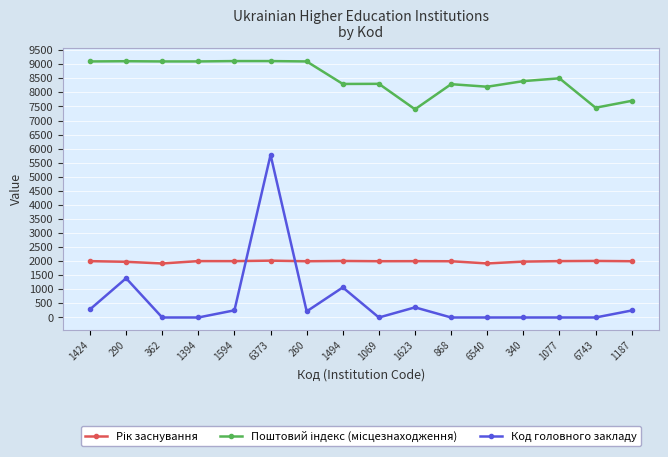

Which series has the largest range (max minus min)?

Код головного закладу